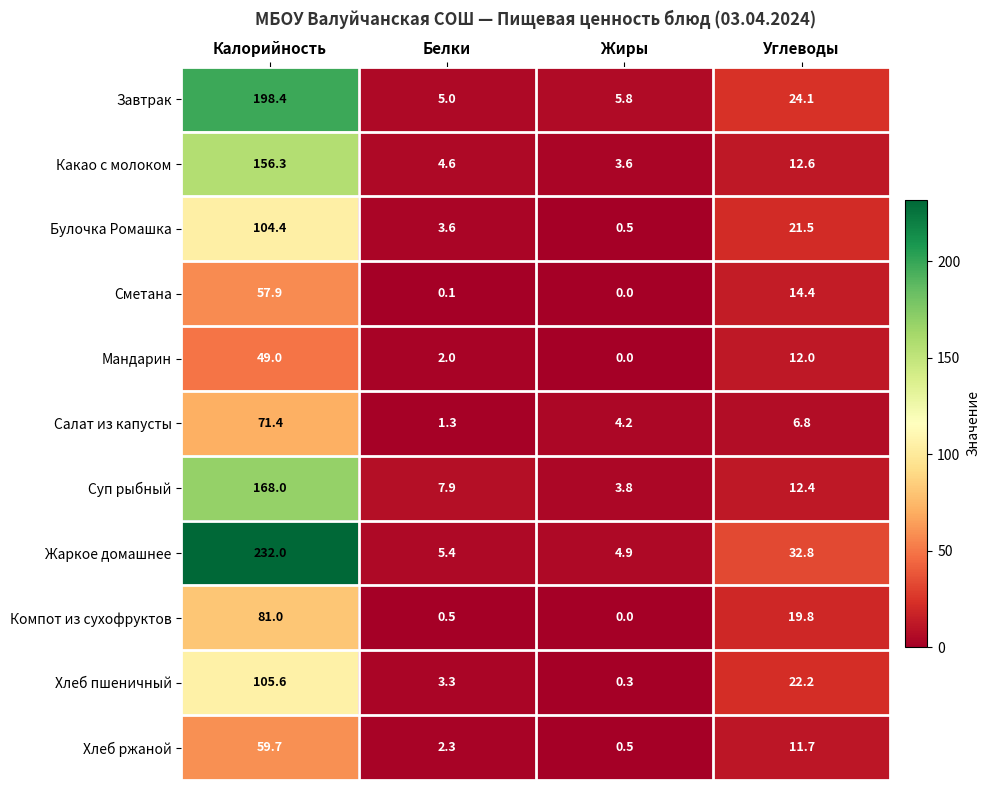

Where does the Булочка Ромашка series first go above 21?

Калорийность